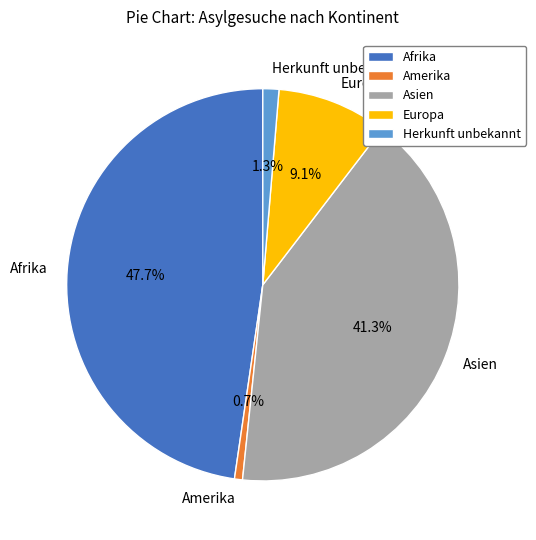

Which has a higher value, Asien or Amerika?

Asien